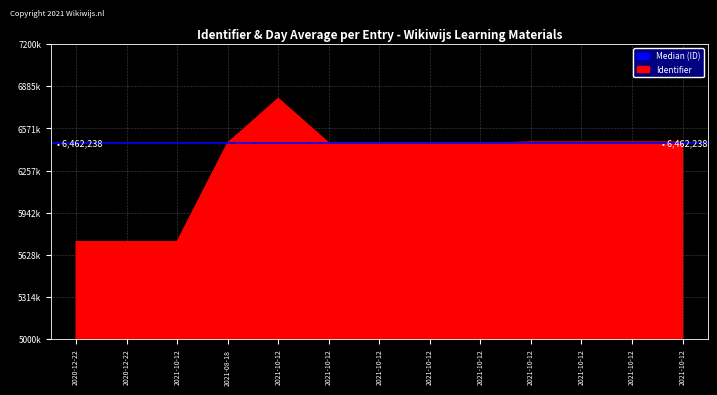

What is the approximate value at 2021-10-12, to the nearest 50?

6794100